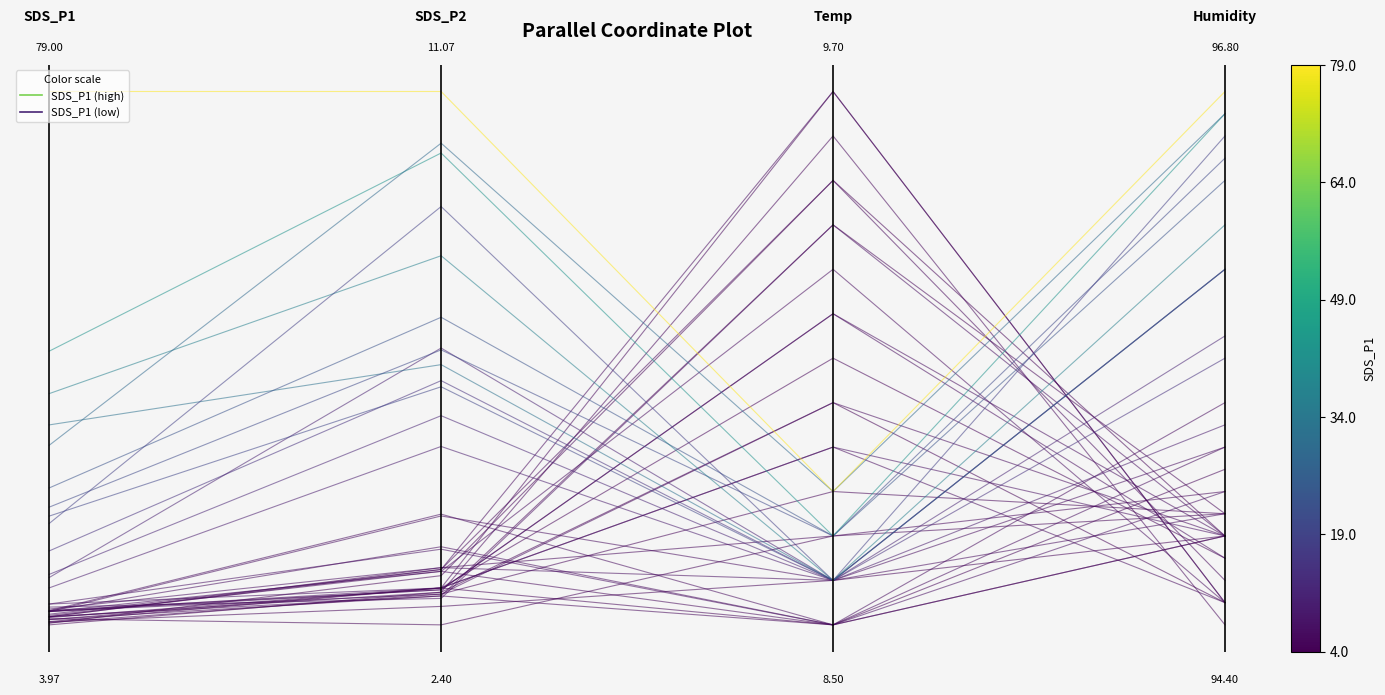

Count the number of data series in this chart.

1